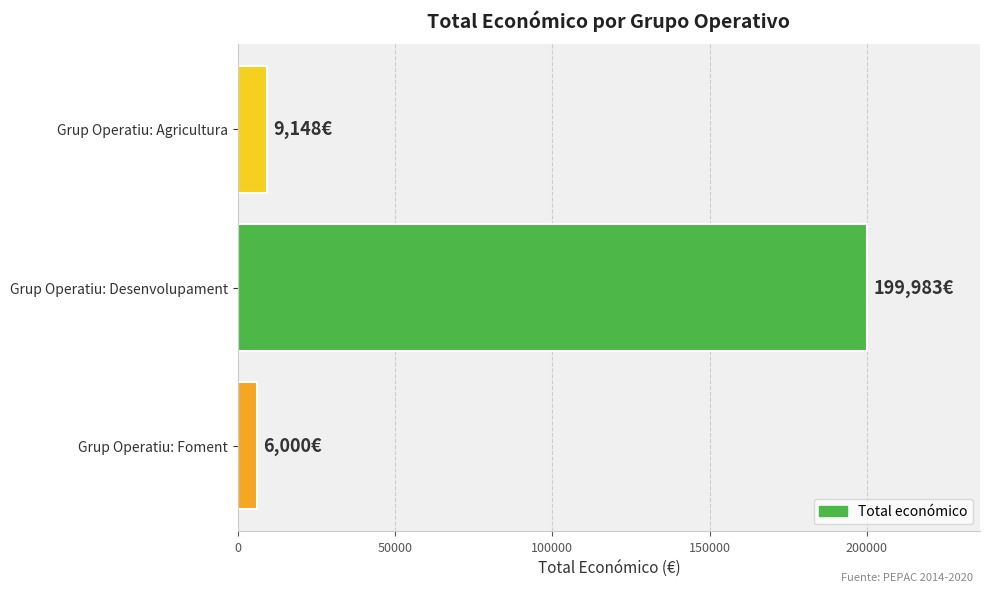

At which label is the value closest to 102991?

Grup Operatiu: Agricultura